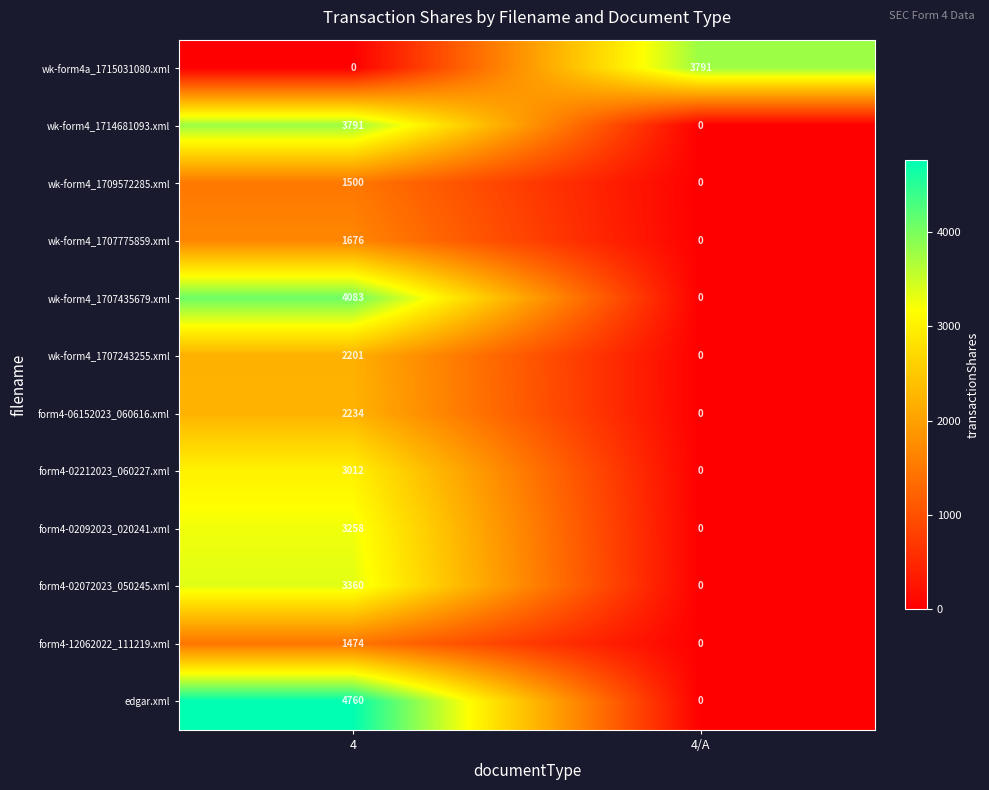

Rank the series at 4 from highest to lowest value.

edgar.xml, wk-form4_1707435679.xml, wk-form4_1714681093.xml, form4-02072023_050245.xml, form4-02092023_020241.xml, form4-02212023_060227.xml, form4-06152023_060616.xml, wk-form4_1707243255.xml, wk-form4_1707775859.xml, wk-form4_1709572285.xml, form4-12062022_111219.xml, wk-form4a_1715031080.xml